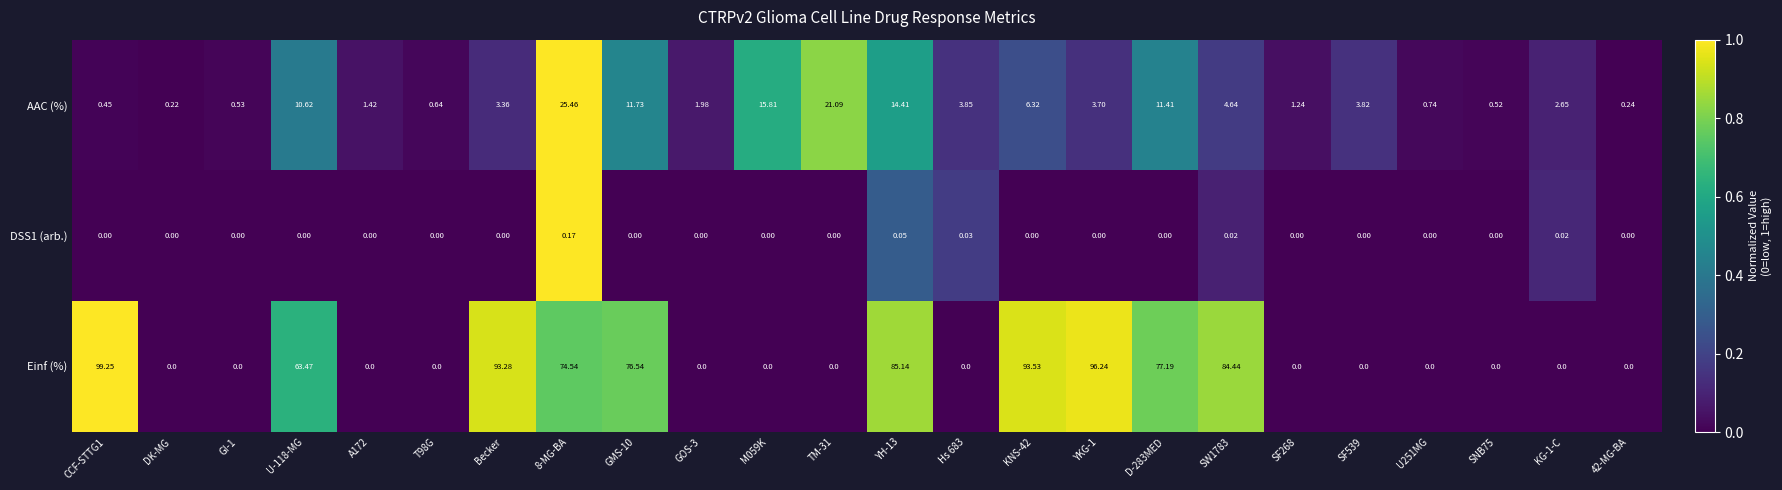

Which series has the largest range (max minus min)?

Einf (%)